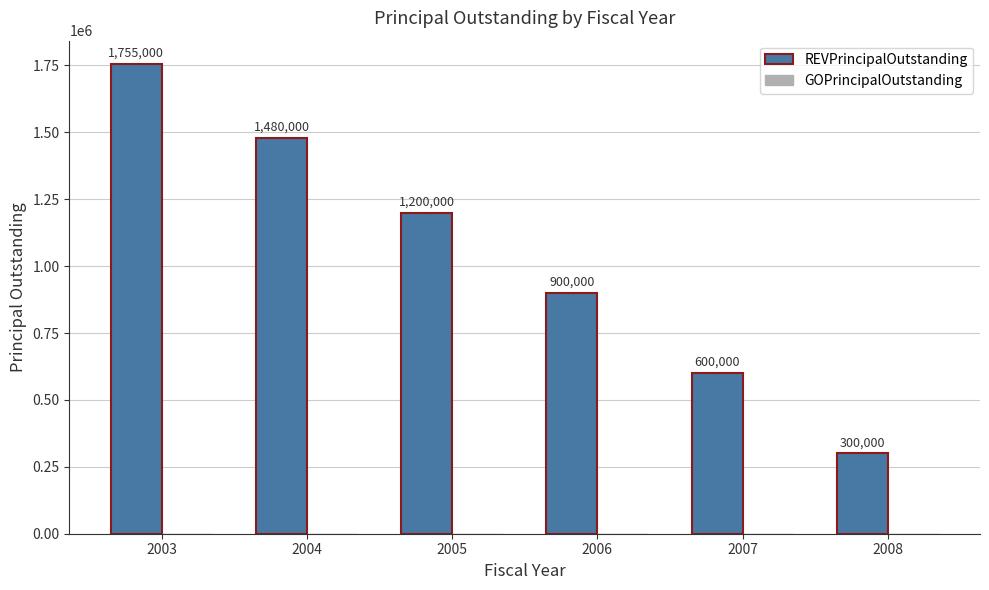

Reading right to left, transcribe all the data shown in this chart.

300000	600000	900000	1200000	1480000	1755000